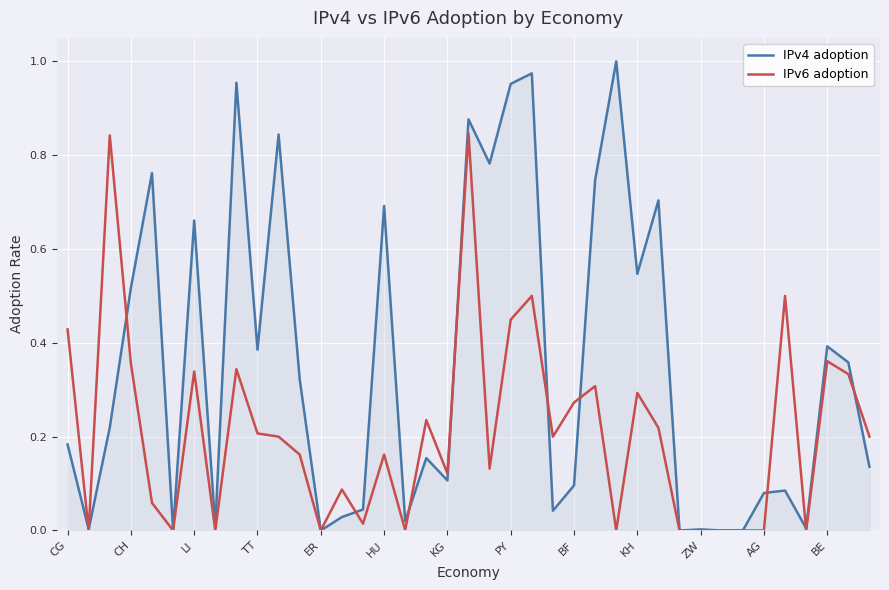

Which series has the largest total across all categories?

IPv4 adoption